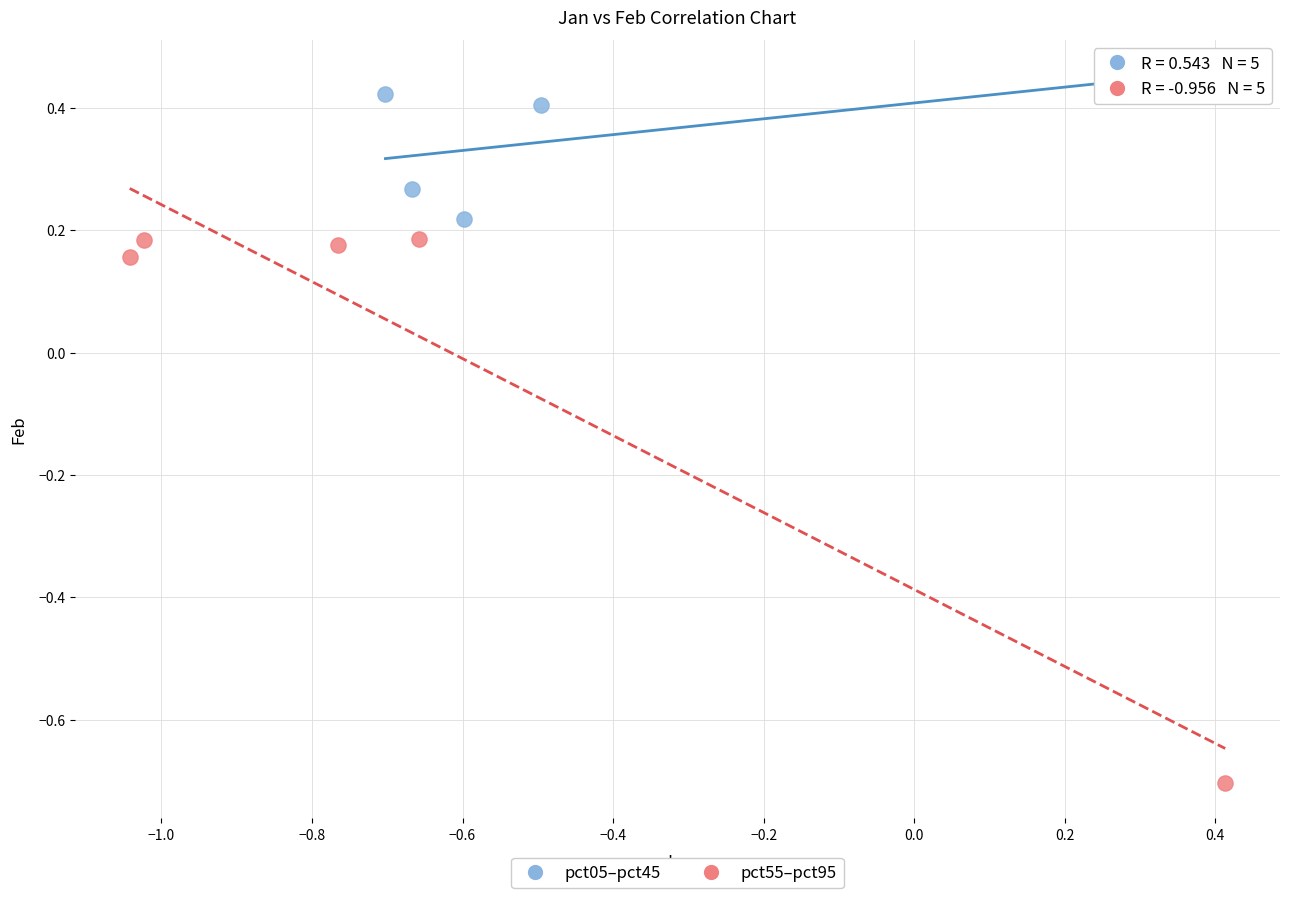

What are all the series names shown in the legend?

pct05–pct45, pct55–pct95